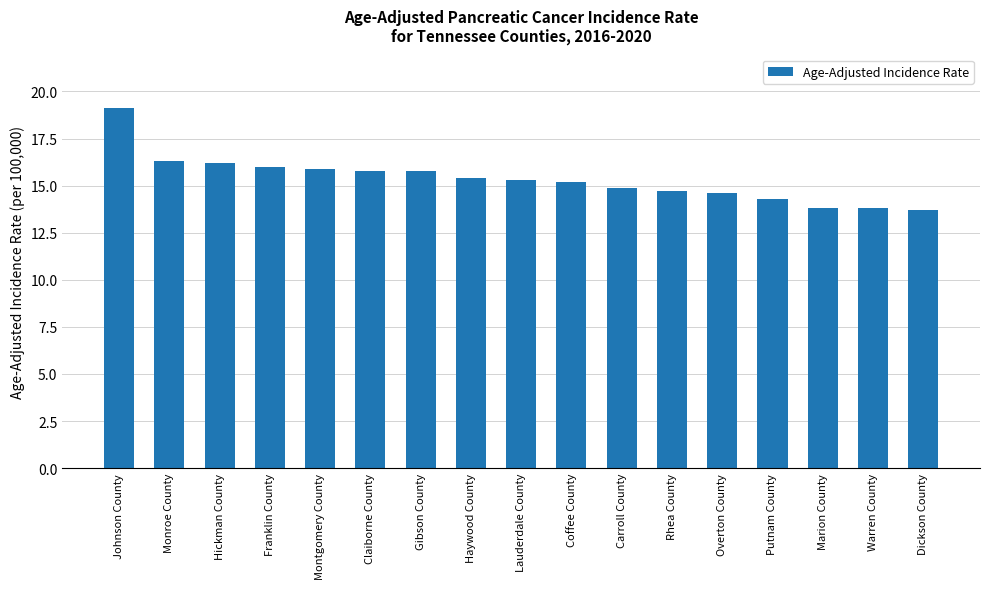

What is the sum of all values?

260.8